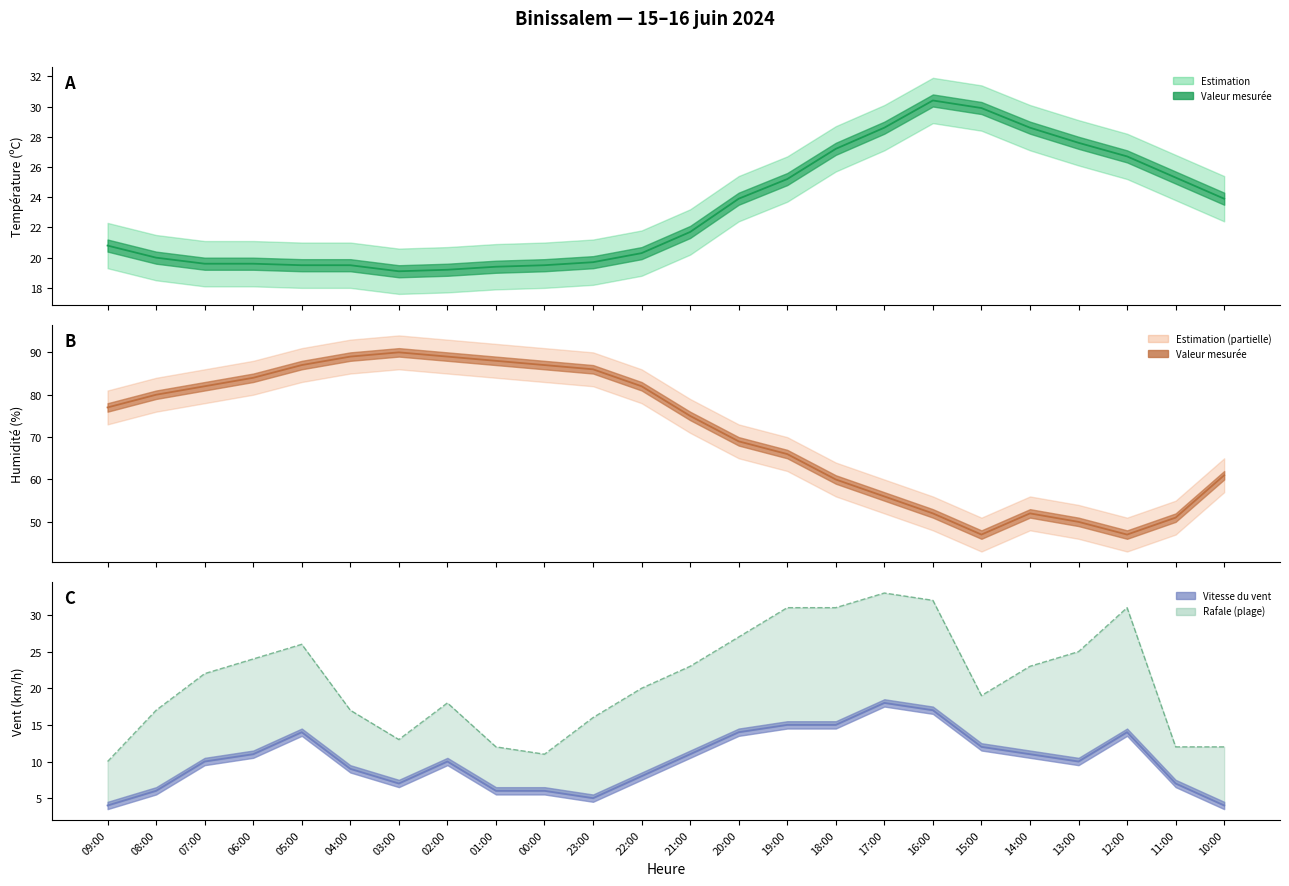

Is it true that the value at 11:00 is 5?

False